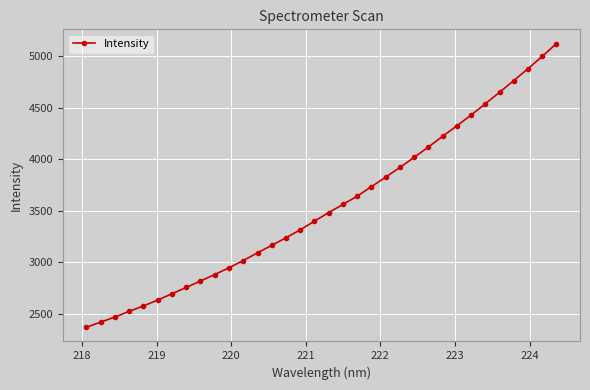

What is the value of the 5th point from the left?

2575.4